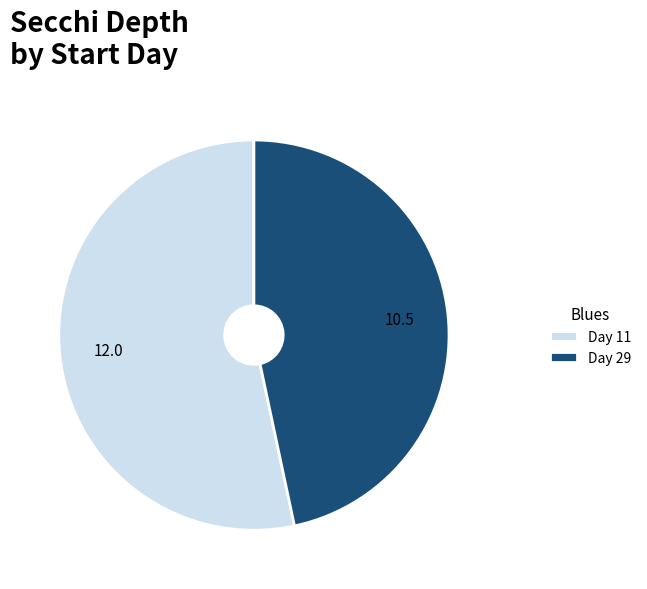

How many segments does this pie chart have?

2